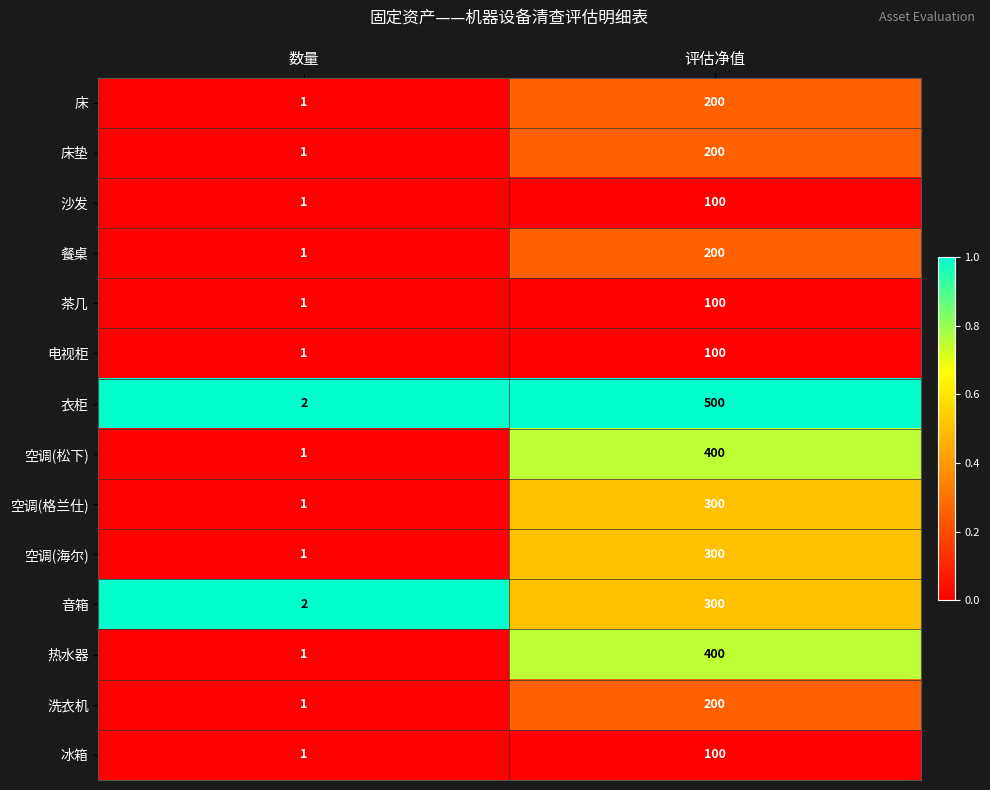

Count the number of categories in the chart.

2